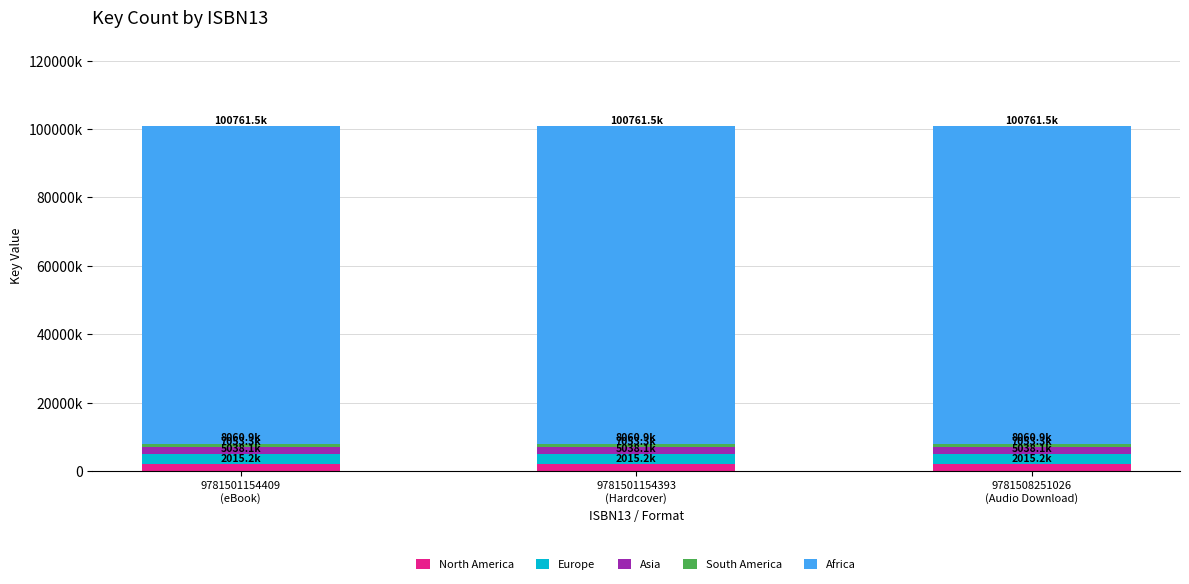

Are the bars horizontal?

No